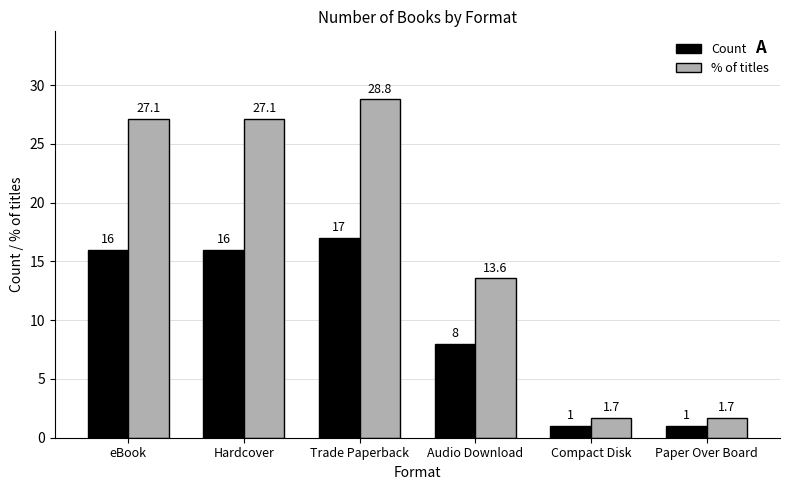

Rank the series by their maximum value, from lowest to highest.

Count, % of titles